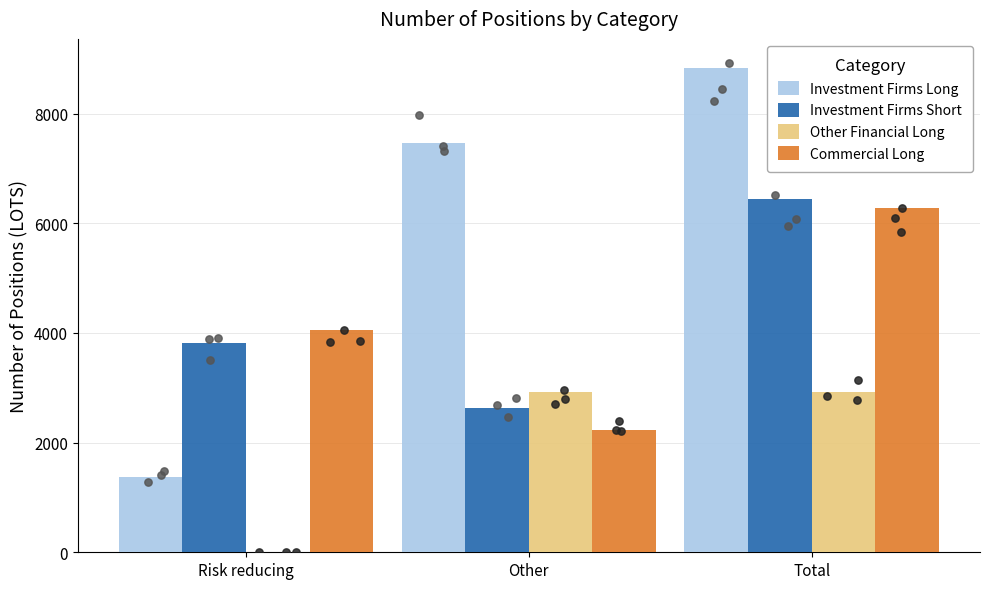

At which category is the sum across all series the highest?

Total